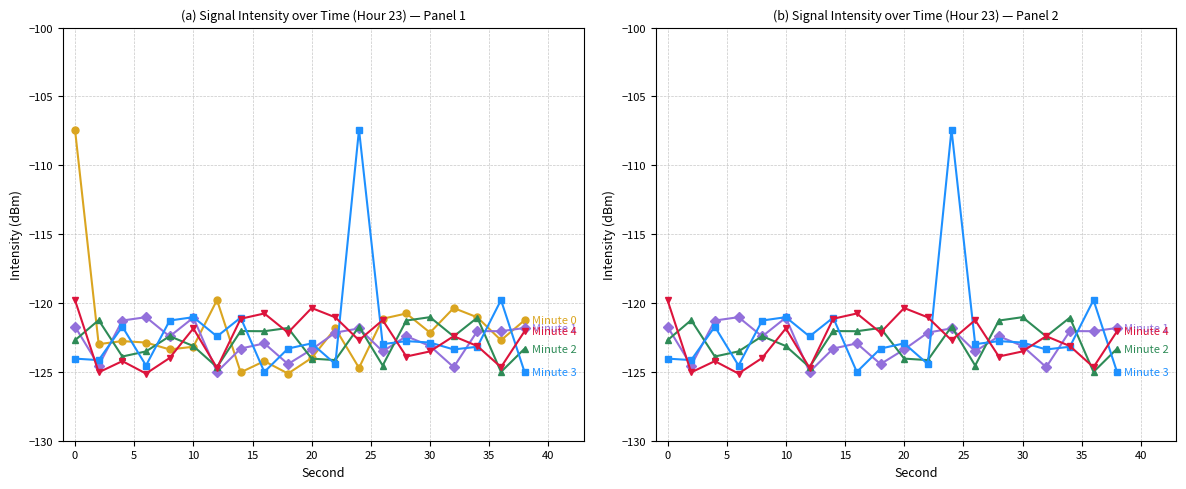

What is the difference between the second highest and second lowest values in the Minute 0 series?

5.3